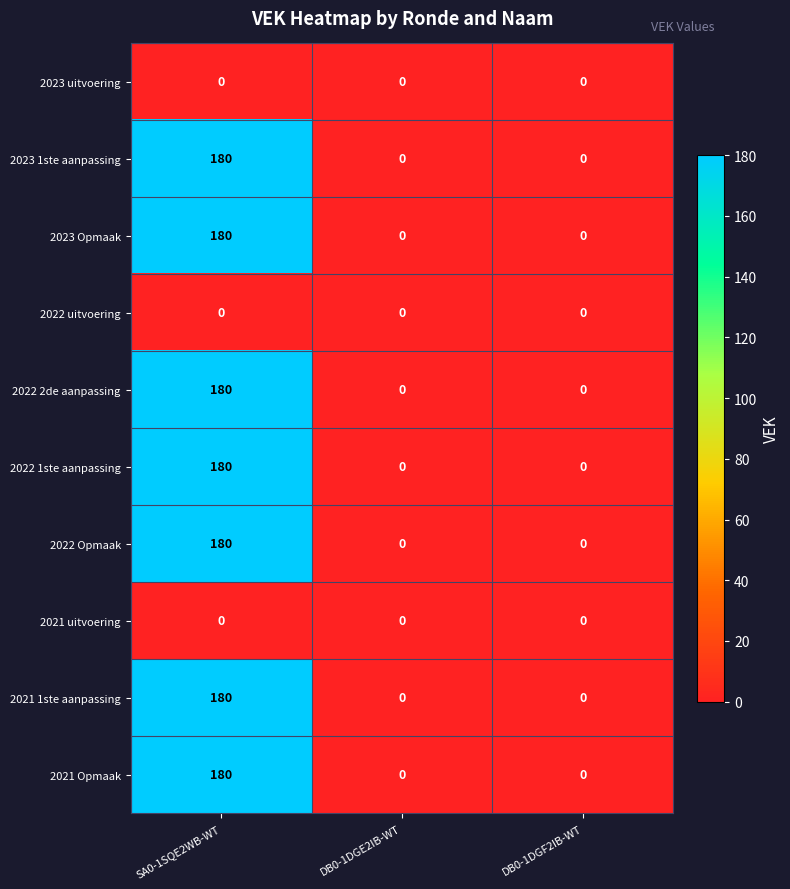

Count the 2022 2de aanpassing values in the range 0 to 180.

3